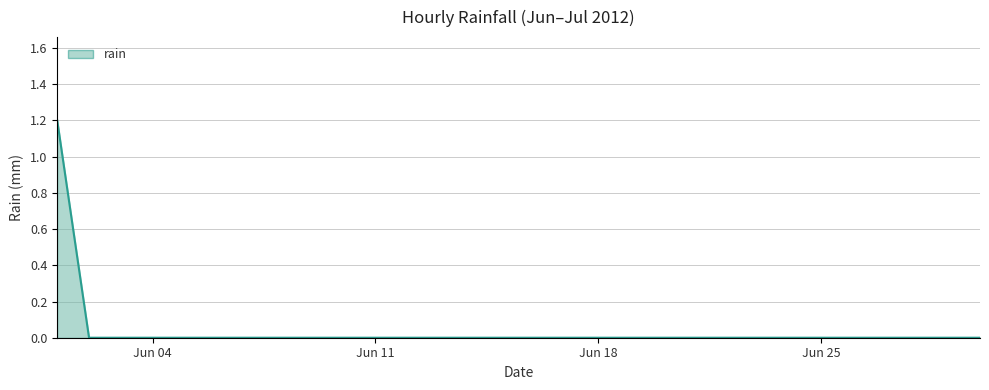

What is the greatest value displayed?

1.2